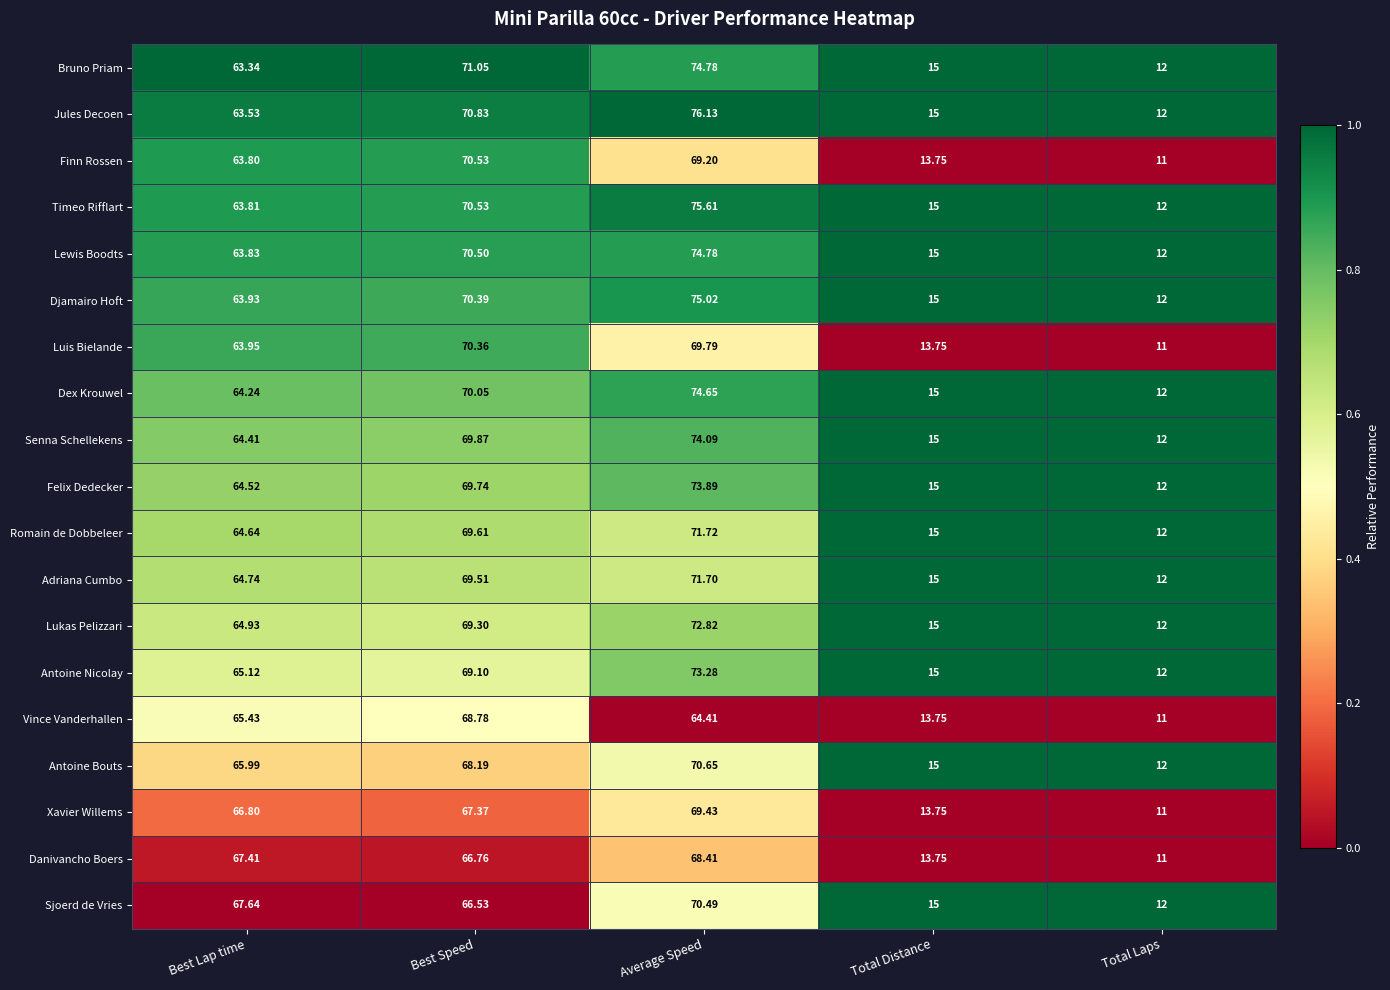

What is the total value across all series at Best Speed?

1319.0